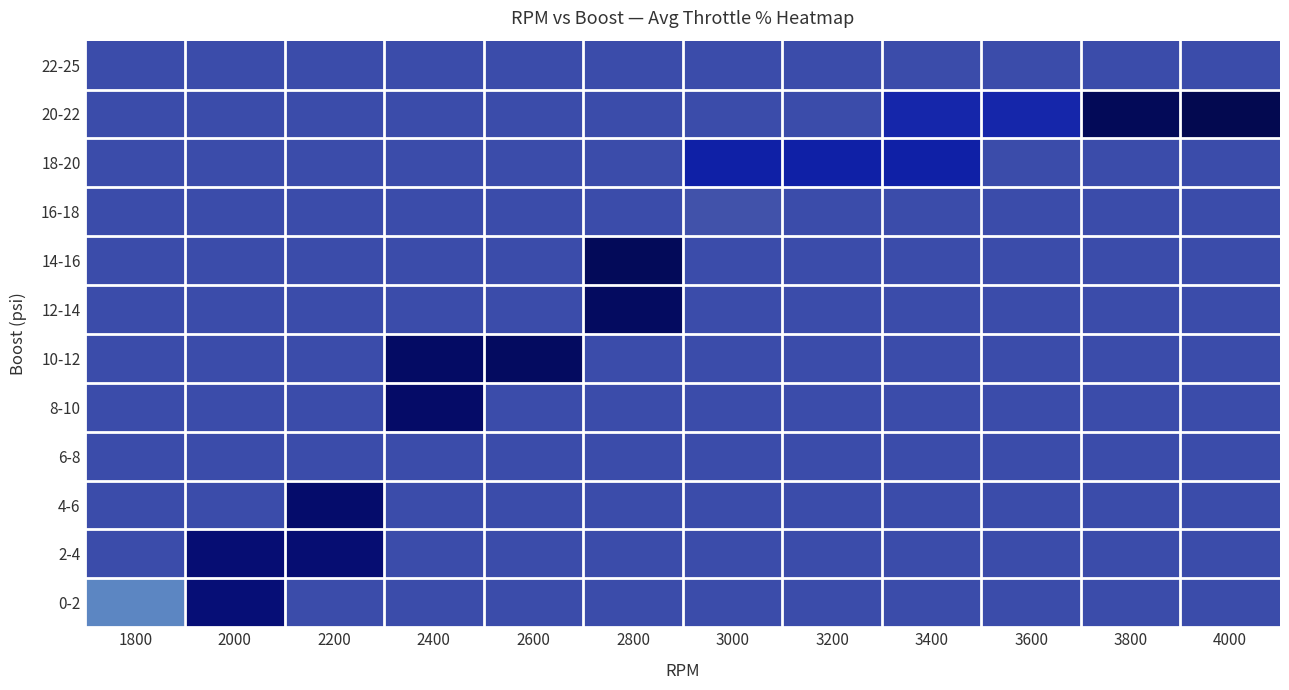

Which series has the widest spread of values?

0-2